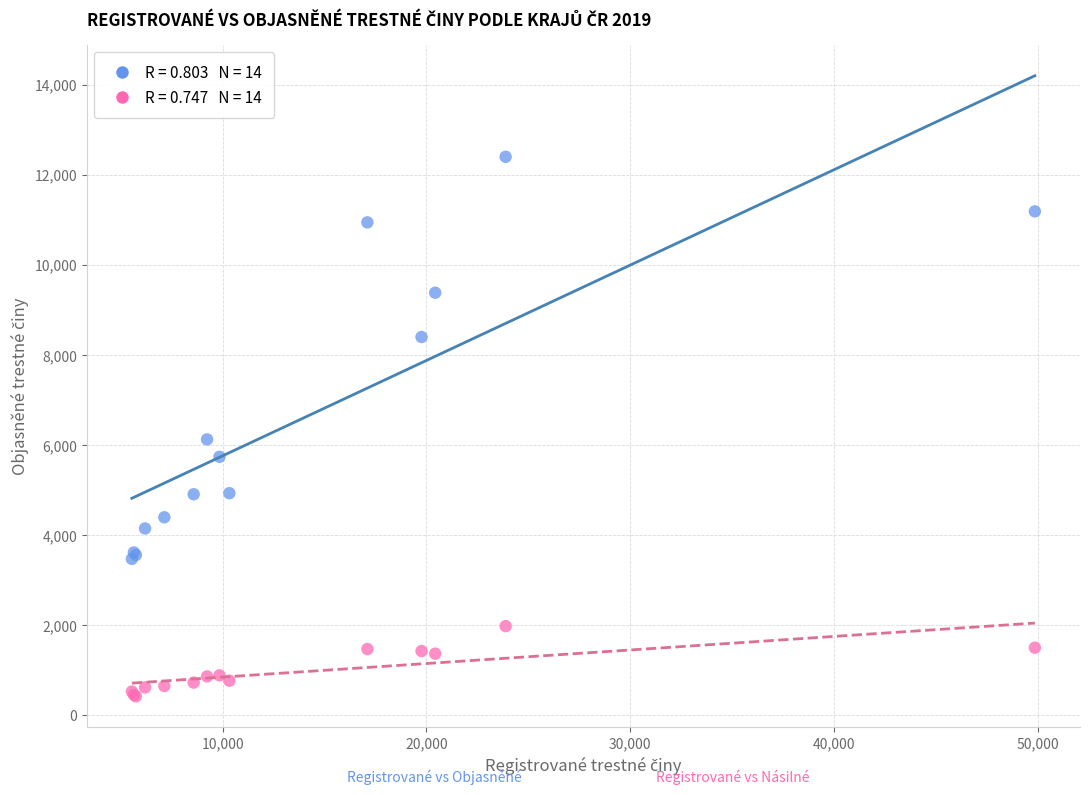

Across all series, what Y value is closest to 6409?

6125